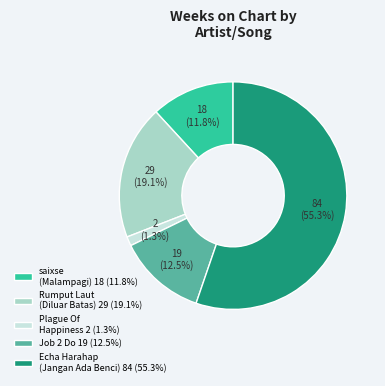

Which has a higher value, saixse (Malampagi) 18 (11.8%) or Plague Of Happiness 2 (1.3%)?

saixse (Malampagi) 18 (11.8%)